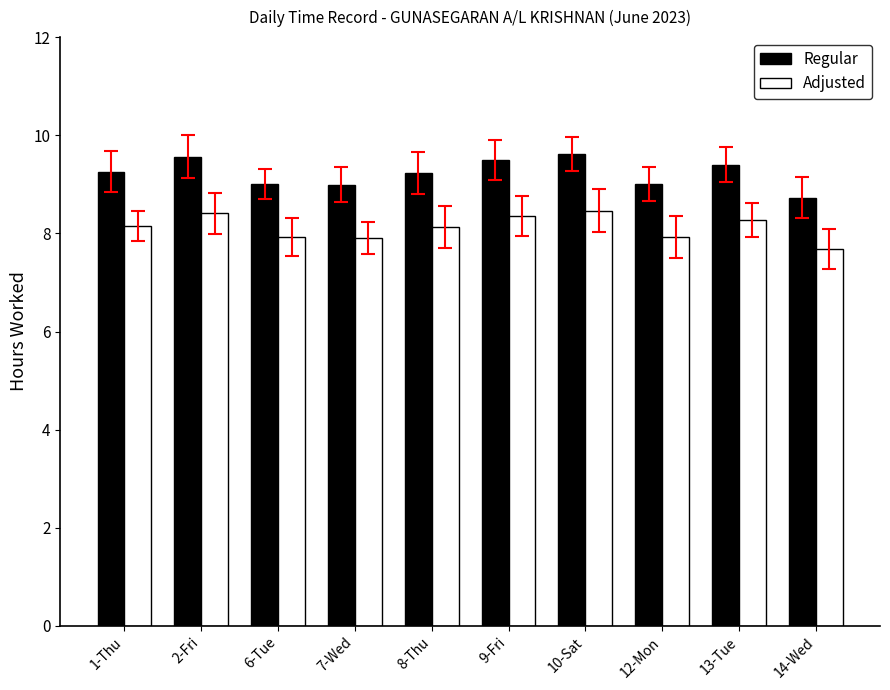

How many categories are shown in the chart?

10